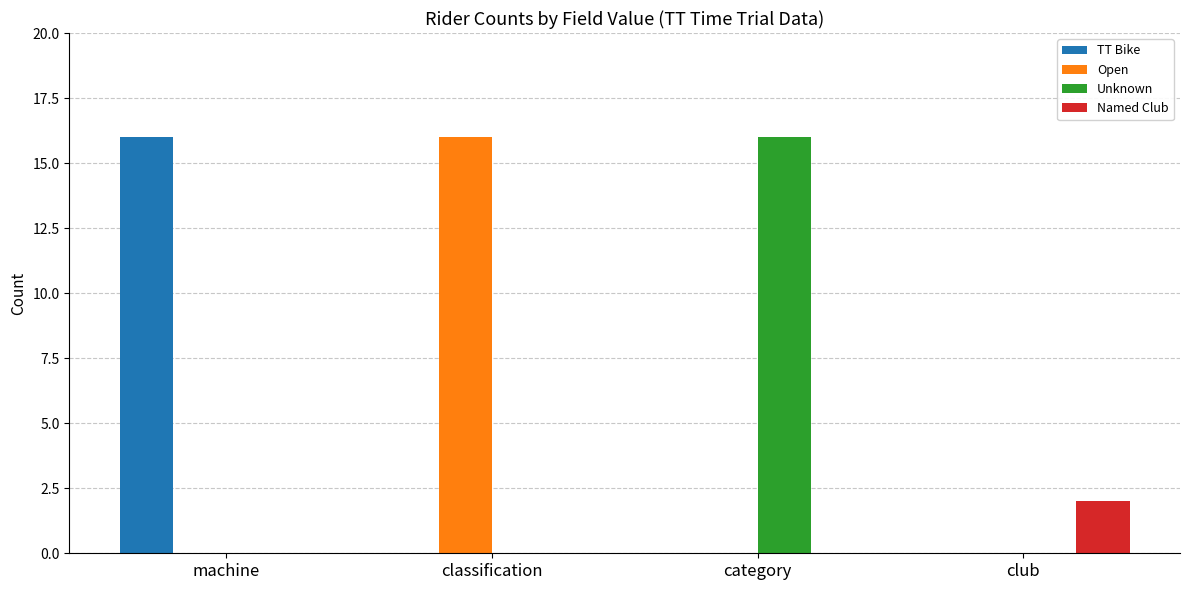

What is the total value across all series at category?

16